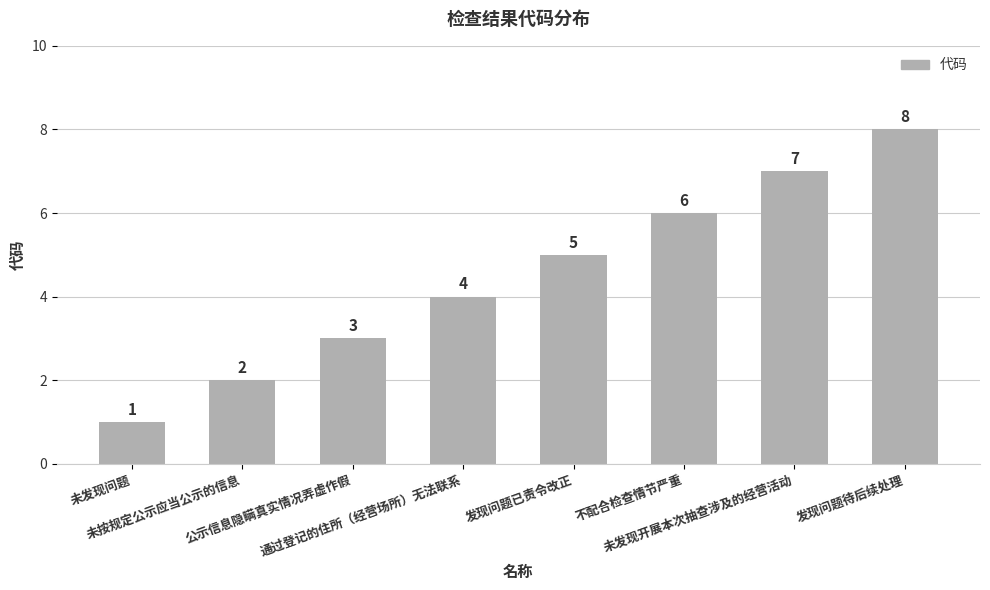

Which label corresponds to the largest value in the chart?

发现问题待后续处理